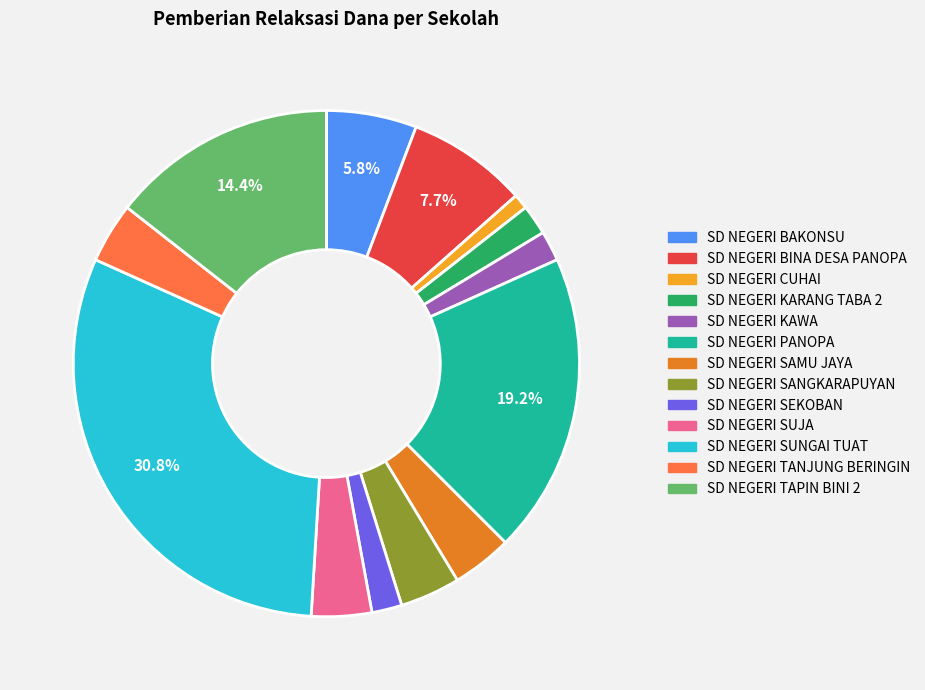

Does any single category account for the majority?

No